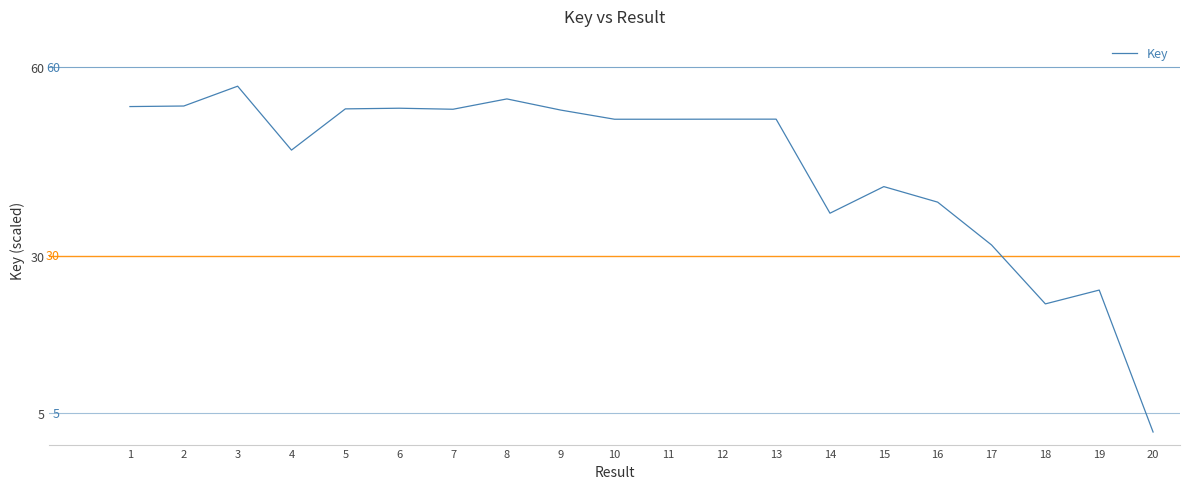

Which has a higher value, 12 or 9?

9